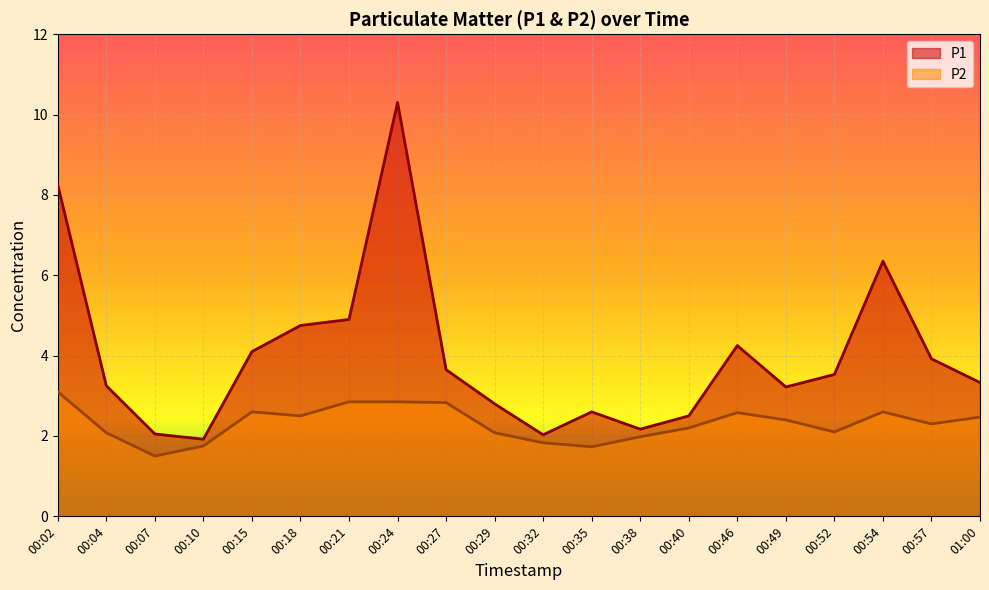

Where does the P2 series first go above 2?

00:02